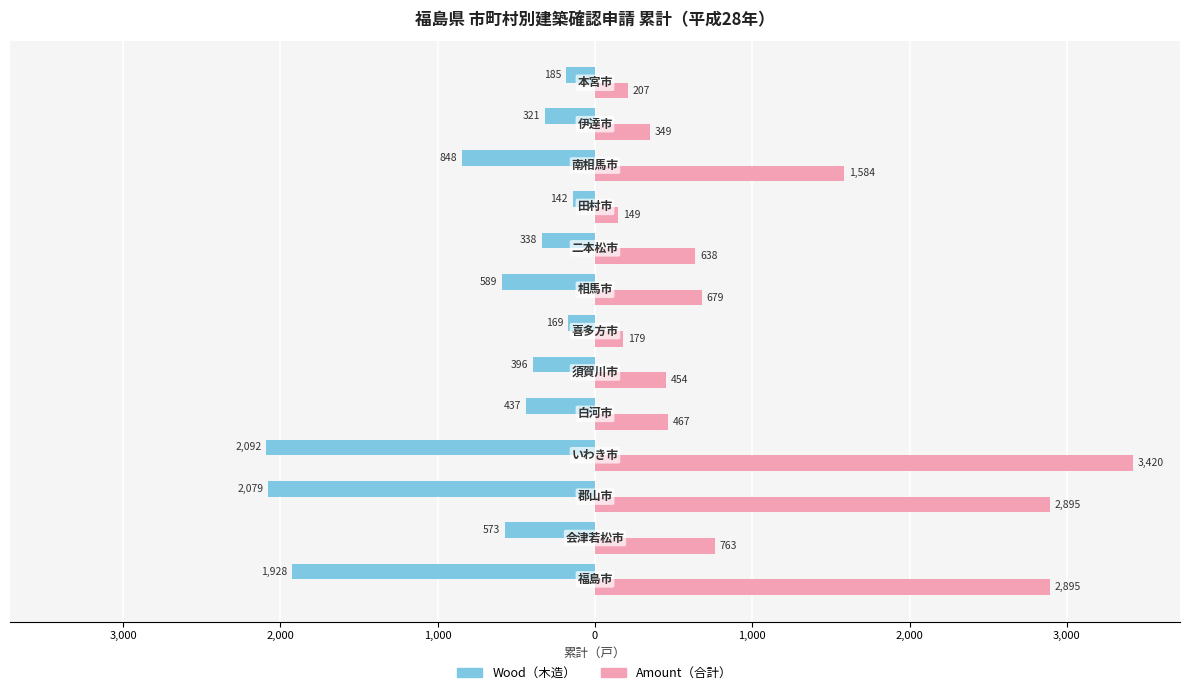

How many data points does each series have?

13